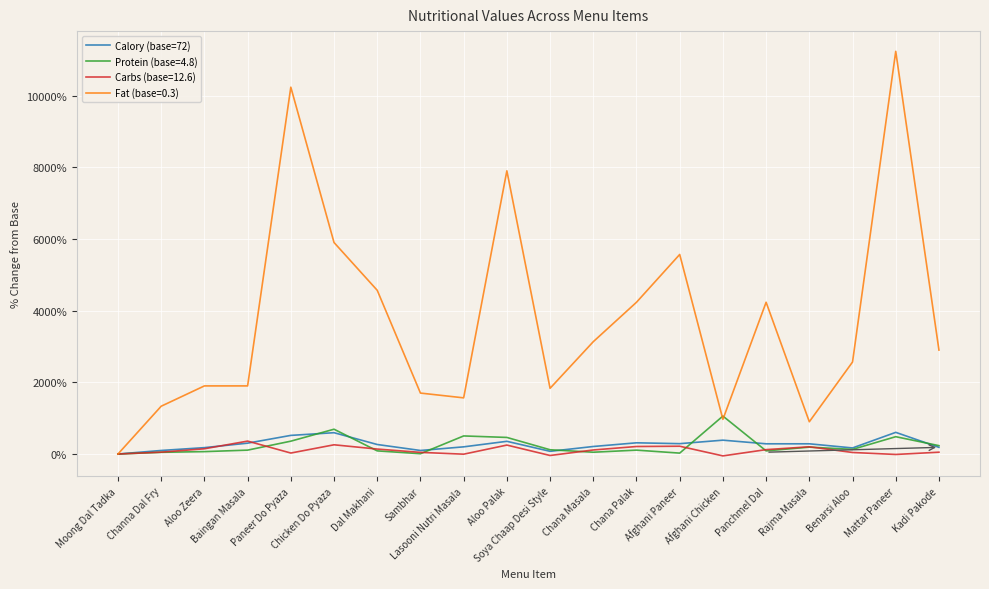

How many series are shown in this chart?

4